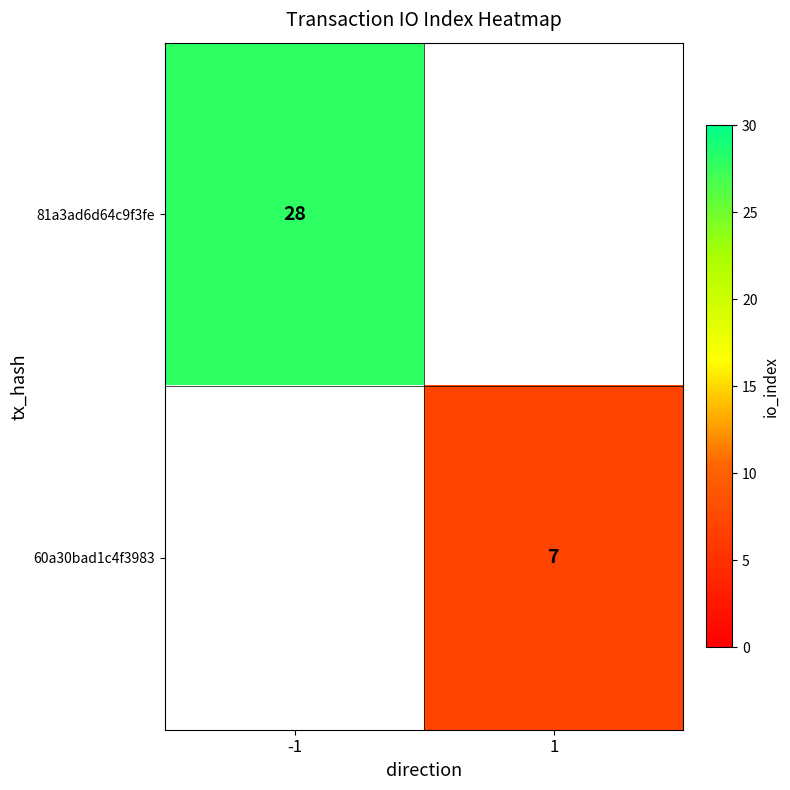

The 60a30bad1c4f3983 series shows 7 at 1. True or false?

True